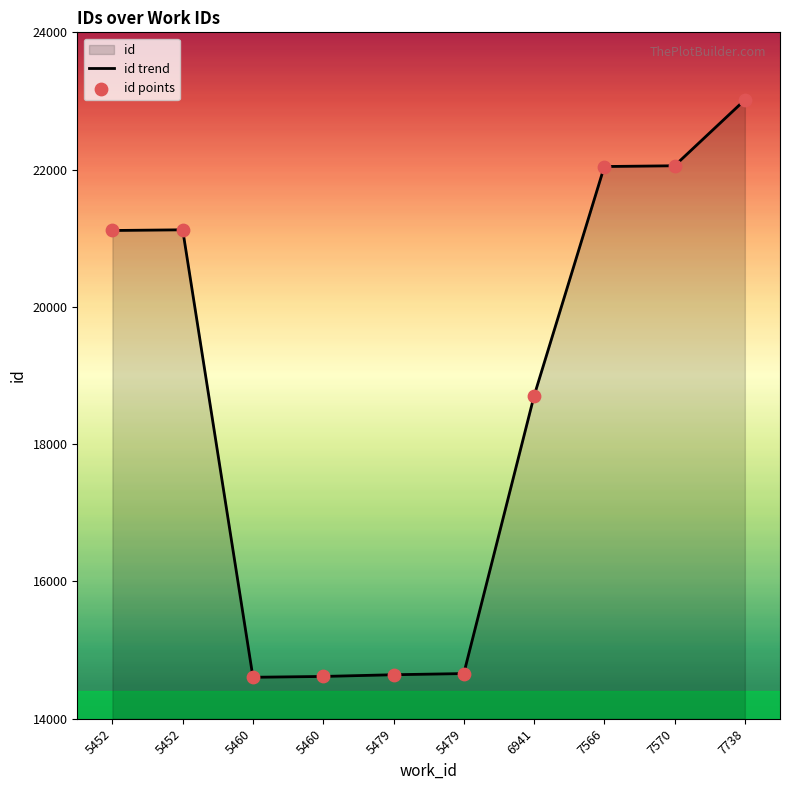

At which category is the sum across all series the highest?

7738